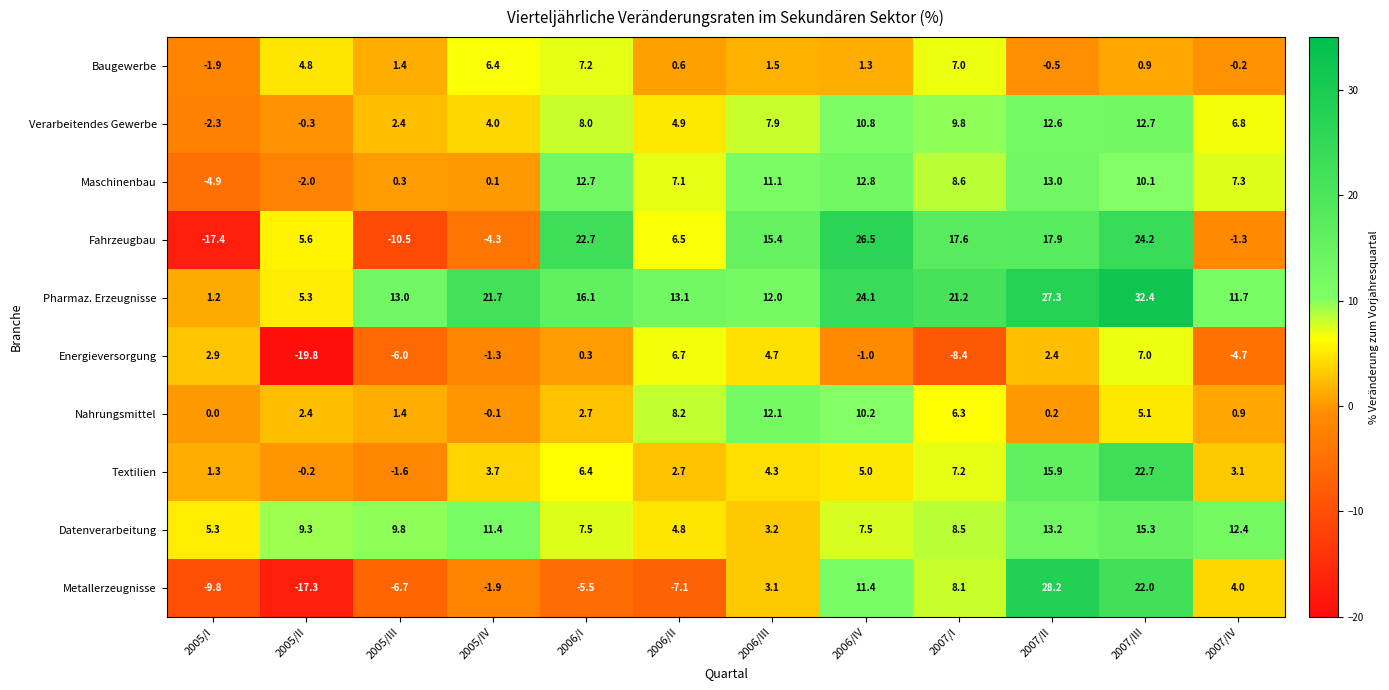

True or false: Metallerzeugnisse has a value of -5.5 at 2006/I.

True